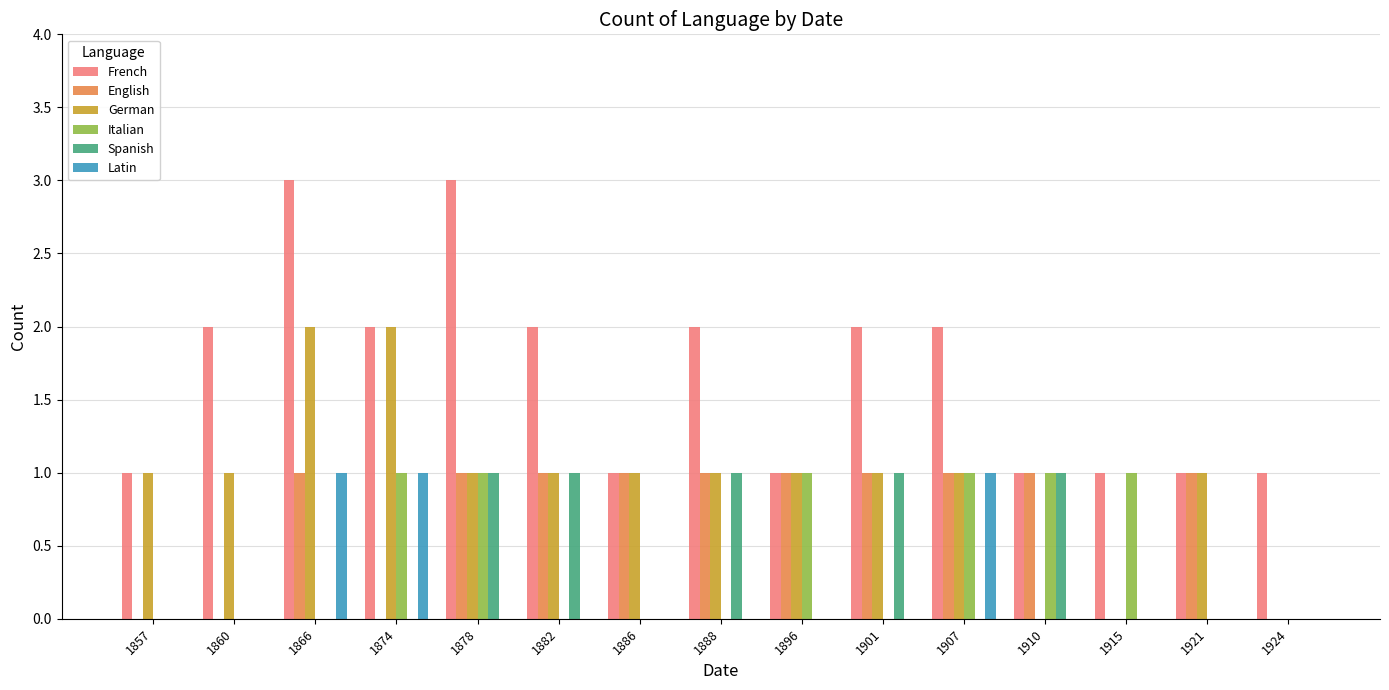

What is the sum of all English values?

10